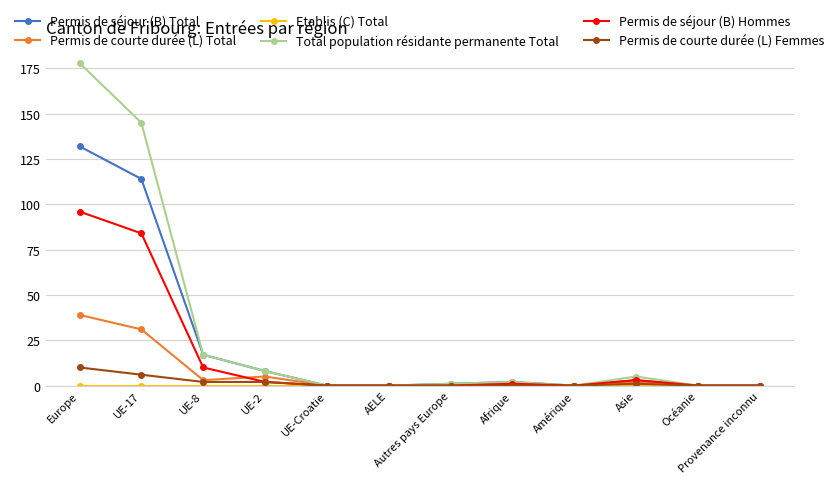

What is the average value of the Permis de séjour (B) Hommes series?

16